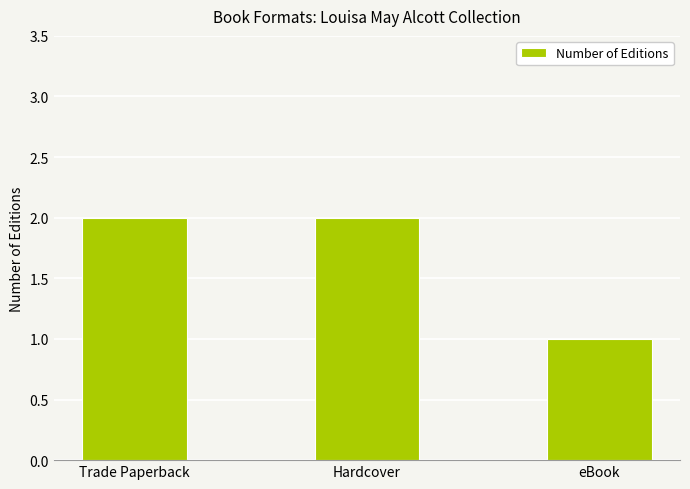

What is the maximum value shown in the chart?

2